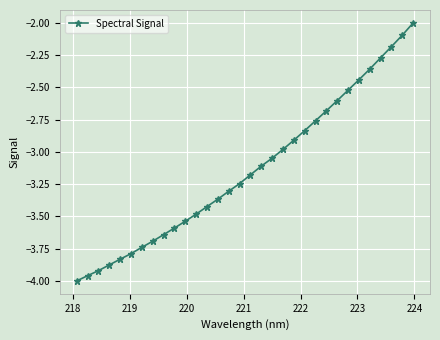

What is the difference between the maximum and minimum values?

2.0